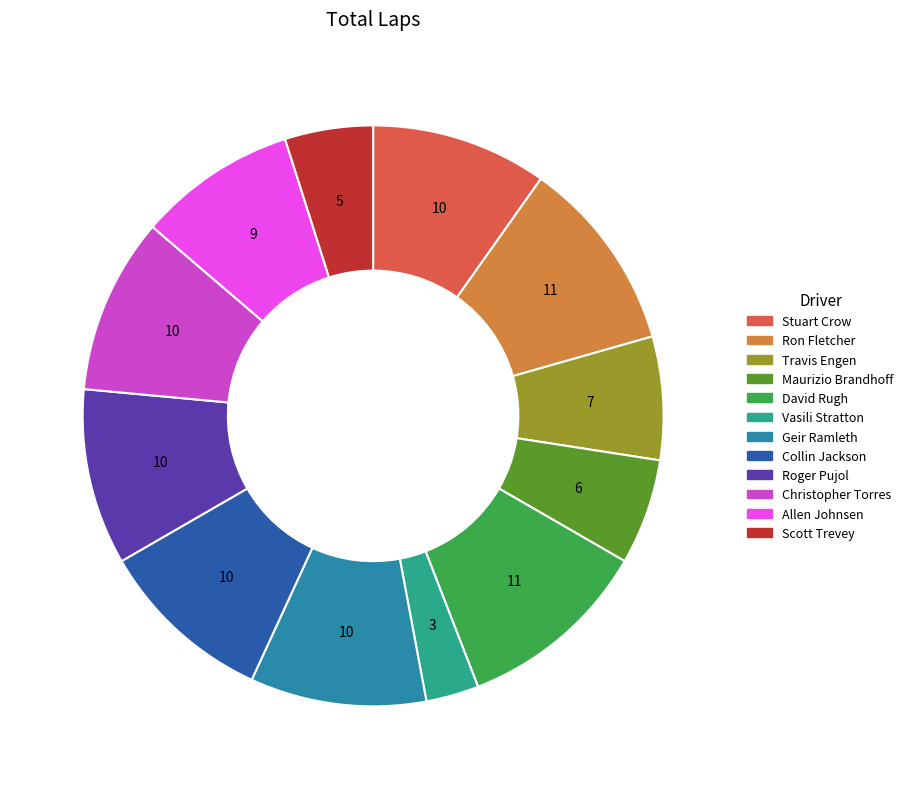

What is the ratio of the value at Travis Engen to the value at Collin Jackson?

0.7